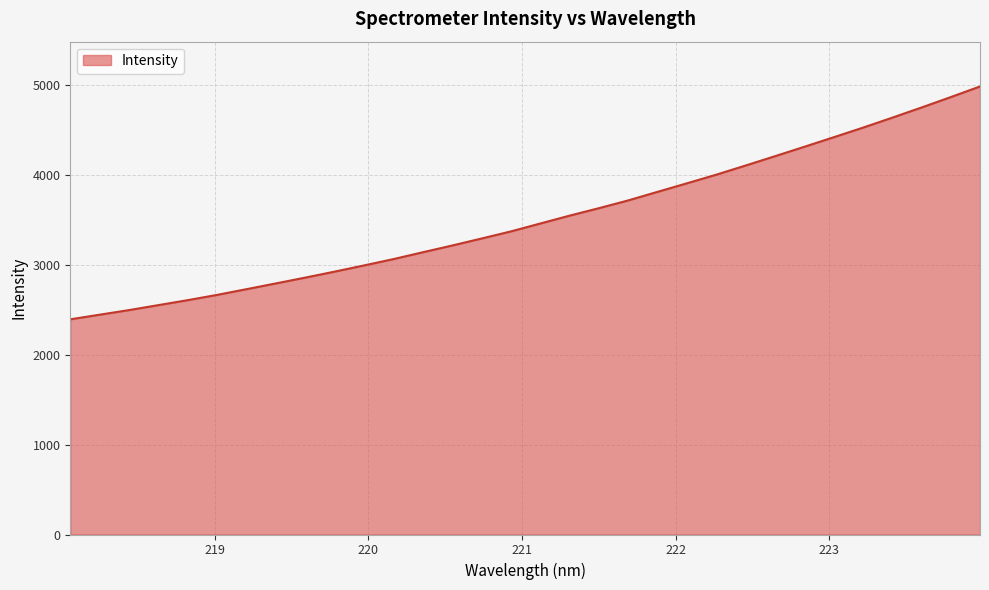

How many lines are shown in the chart?

1